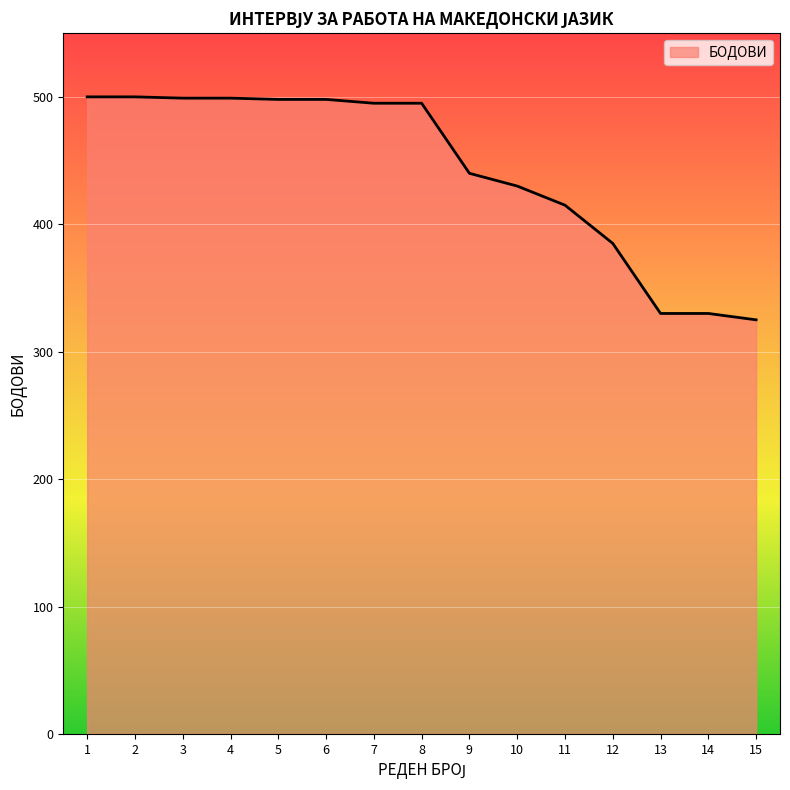

What is the smallest value displayed?

325